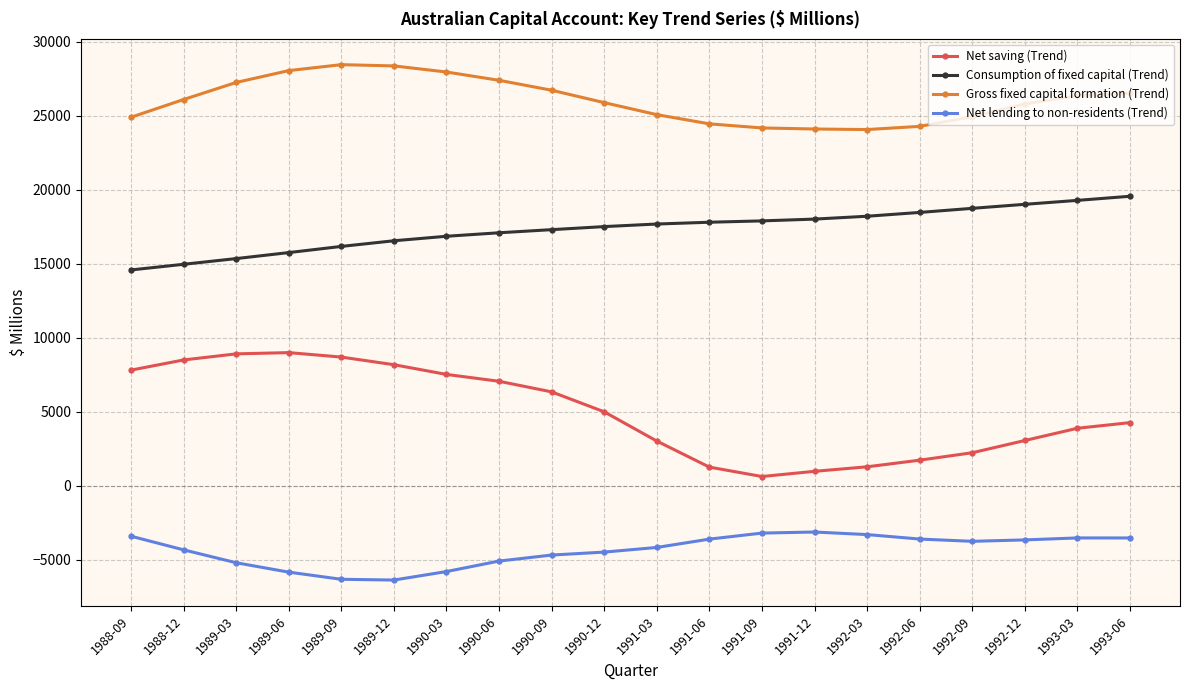

What is the difference between the maximum and minimum values in the Consumption of fixed capital (Trend) series?

4978